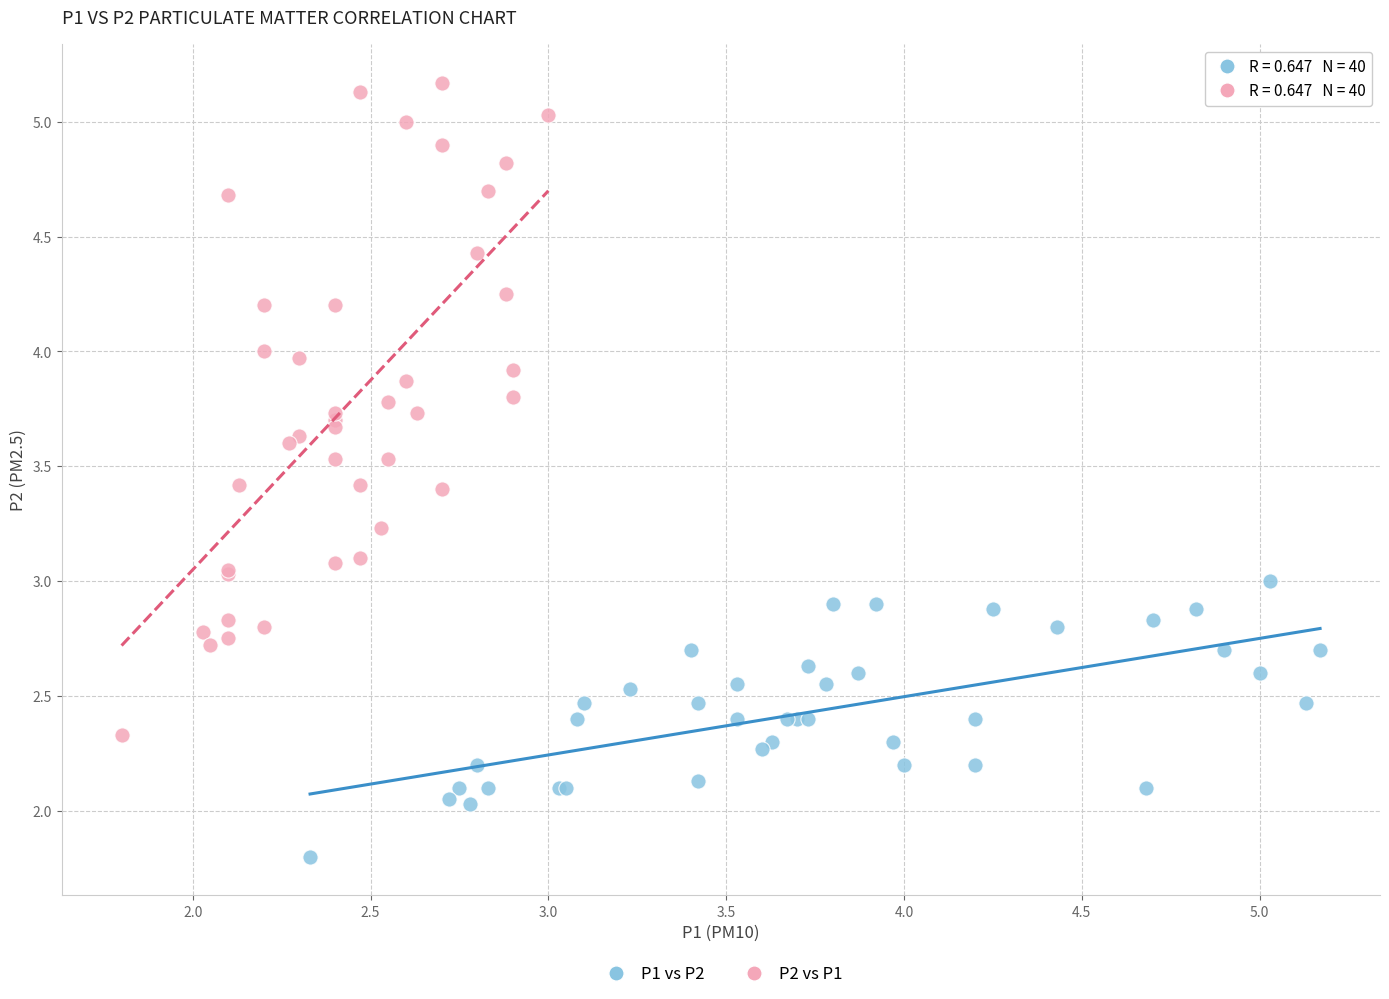

Which series has the widest spread of Y values?

P2 vs P1